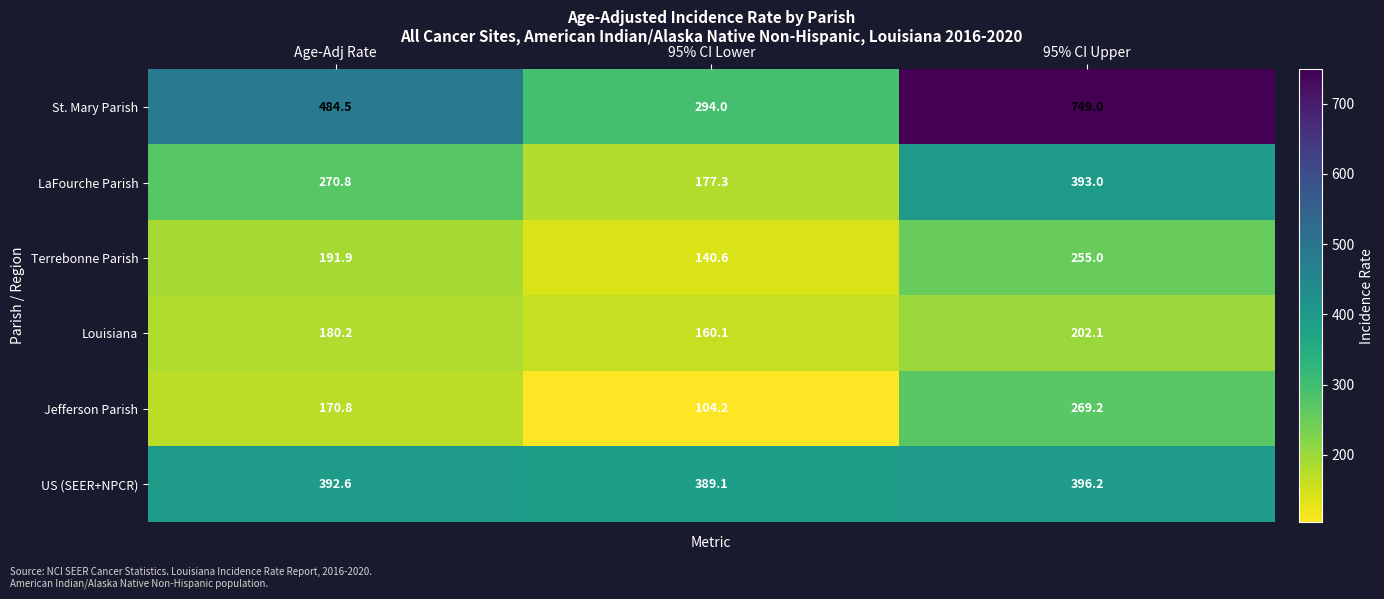

At which label does Terrebonne Parish first exceed 191?

Age-Adj Rate